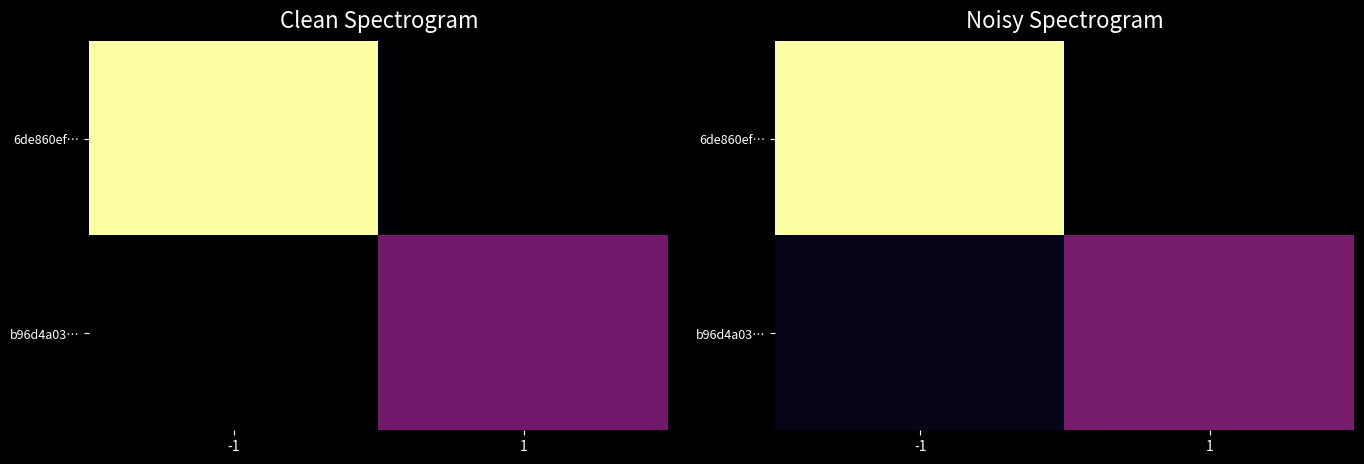

Rank the series at 1 from lowest to highest value.

6de860ef…, b96d4a03…